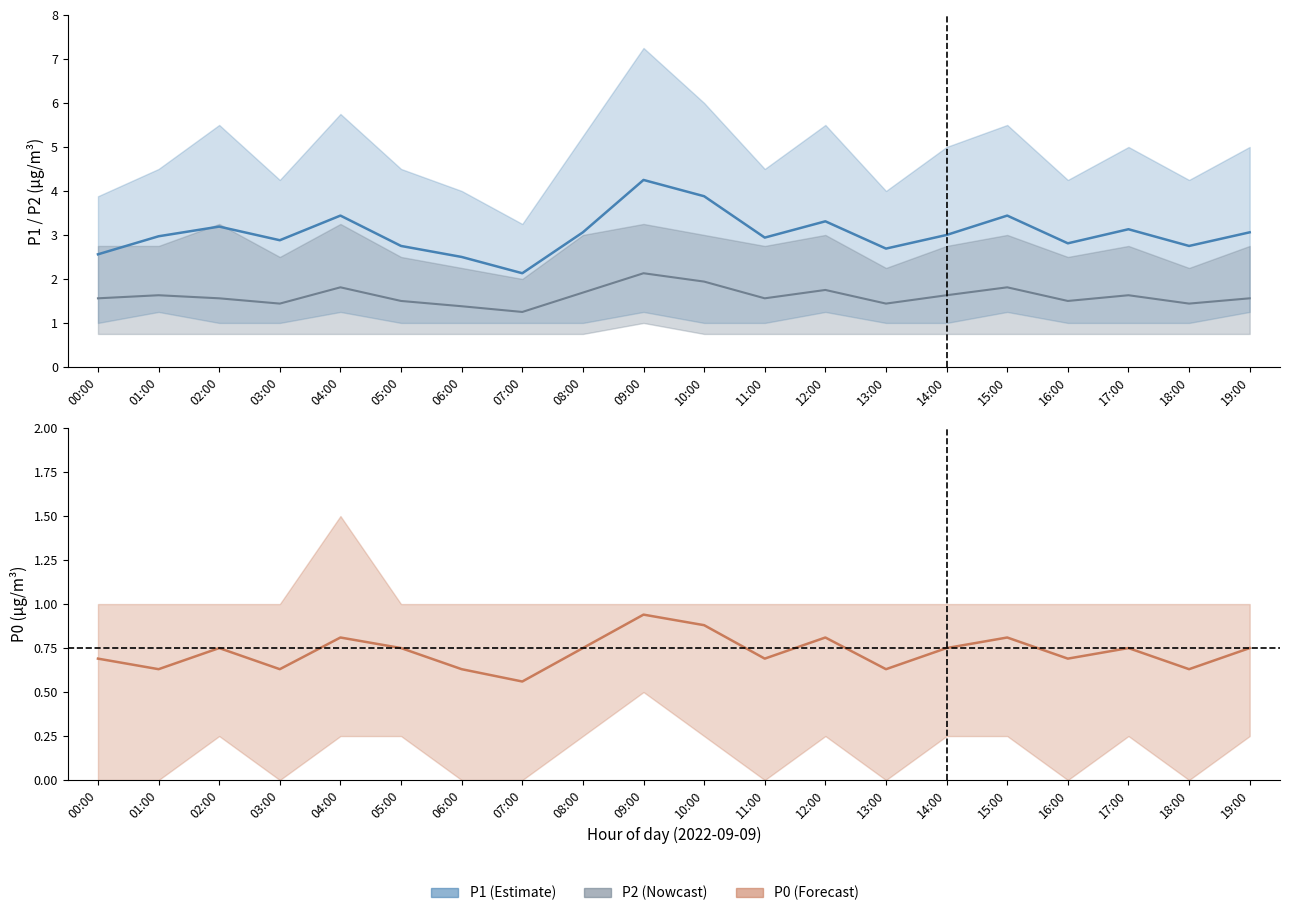

What is the sum of all P1 mean values?

60.7